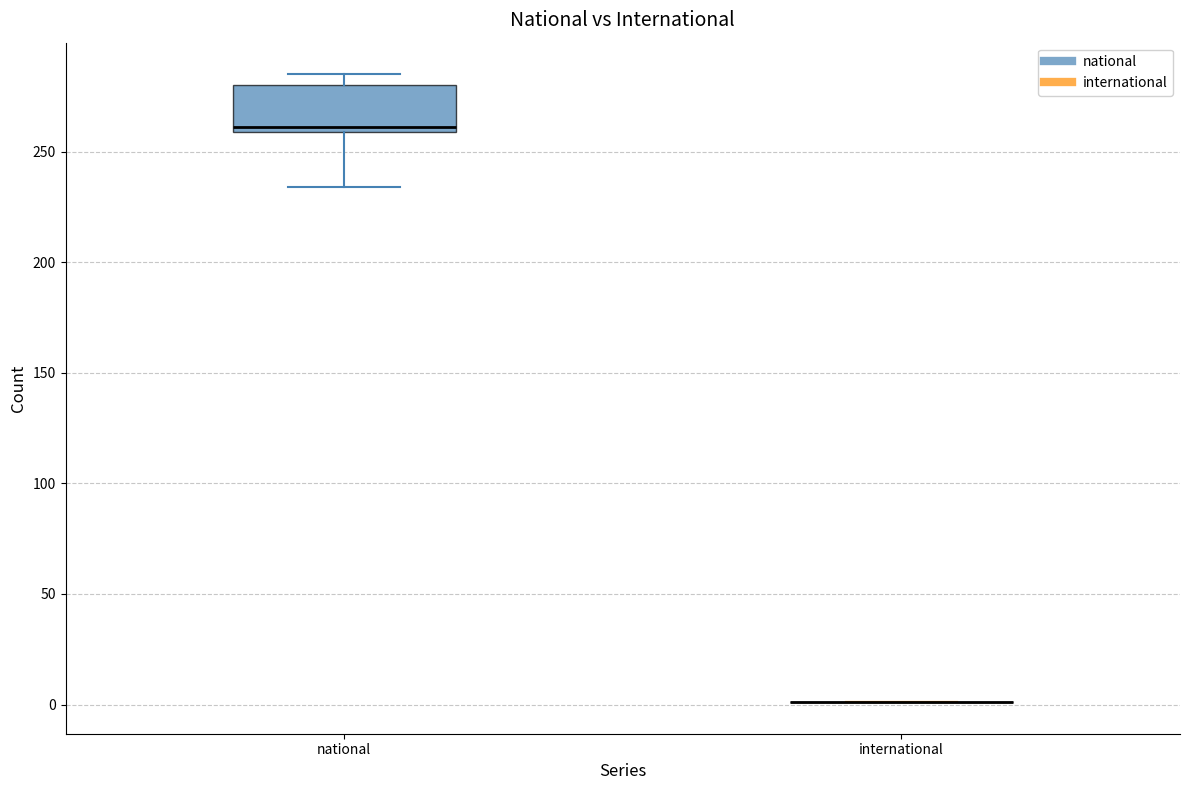

Which box is the tallest, from its lower edge to its upper edge?

national